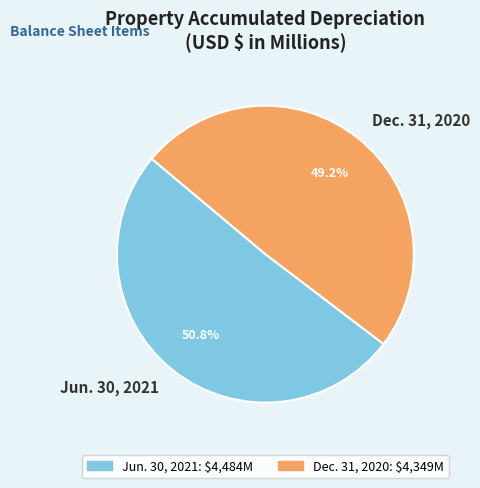

The Dec. 31, 2020 slice represents 49% of the pie. True or false?

True